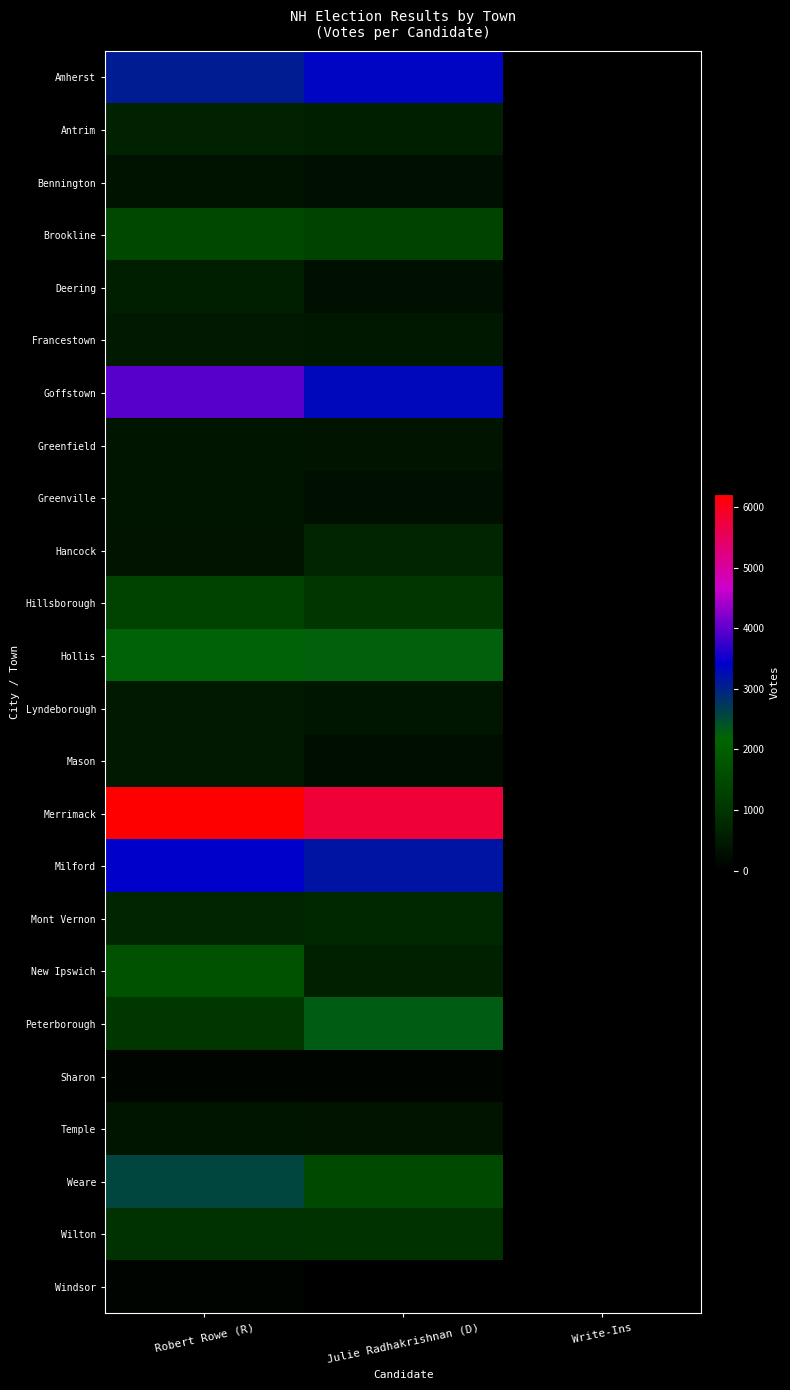

Reading left to right, extract all data points from this chart.

Amherst: Robert Rowe (R)=3062	Julie Radhakrishnan (D)=3353	Write-Ins=6
Antrim: Robert Rowe (R)=655	Julie Radhakrishnan (D)=569	Write-Ins=1
Bennington: Robert Rowe (R)=361	Julie Radhakrishnan (D)=303	Write-Ins=0
Brookline: Robert Rowe (R)=1469	Julie Radhakrishnan (D)=1321	Write-Ins=0
Deering: Robert Rowe (R)=563	Julie Radhakrishnan (D)=314	Write-Ins=0
Francestown: Robert Rowe (R)=464	Julie Radhakrishnan (D)=460	Write-Ins=0
Goffstown: Robert Rowe (R)=3944	Julie Radhakrishnan (D)=3305	Write-Ins=1
Greenfield: Robert Rowe (R)=413	Julie Radhakrishnan (D)=383	Write-Ins=0
Greenville: Robert Rowe (R)=412	Julie Radhakrishnan (D)=297	Write-Ins=0
Hancock: Robert Rowe (R)=369	Julie Radhakrishnan (D)=703	Write-Ins=0
Hillsborough: Robert Rowe (R)=1320	Julie Radhakrishnan (D)=1040	Write-Ins=0
Hollis: Robert Rowe (R)=2233	Julie Radhakrishnan (D)=2239	Write-Ins=1
Lyndeborough: Robert Rowe (R)=483	Julie Radhakrishnan (D)=415	Write-Ins=1
Mason: Robert Rowe (R)=462	Julie Radhakrishnan (D)=276	Write-Ins=0
Merrimack: Robert Rowe (R)=6220	Julie Radhakrishnan (D)=5759	Write-Ins=0
Milford: Robert Rowe (R)=3402	Julie Radhakrishnan (D)=3174	Write-Ins=0
Mont Vernon: Robert Rowe (R)=681	Julie Radhakrishnan (D)=741	Write-Ins=0
New Ipswich: Robert Rowe (R)=1724	Julie Radhakrishnan (D)=619	Write-Ins=1
Peterborough: Robert Rowe (R)=1052	Julie Radhakrishnan (D)=2290	Write-Ins=4
Sharon: Robert Rowe (R)=104	Julie Radhakrishnan (D)=121	Write-Ins=0
Temple: Robert Rowe (R)=390	Julie Radhakrishnan (D)=379	Write-Ins=0
Weare: Robert Rowe (R)=2574	Julie Radhakrishnan (D)=1503	Write-Ins=3
Wilton: Robert Rowe (R)=907	Julie Radhakrishnan (D)=927	Write-Ins=0
Windsor: Robert Rowe (R)=75	Julie Radhakrishnan (D)=16	Write-Ins=0